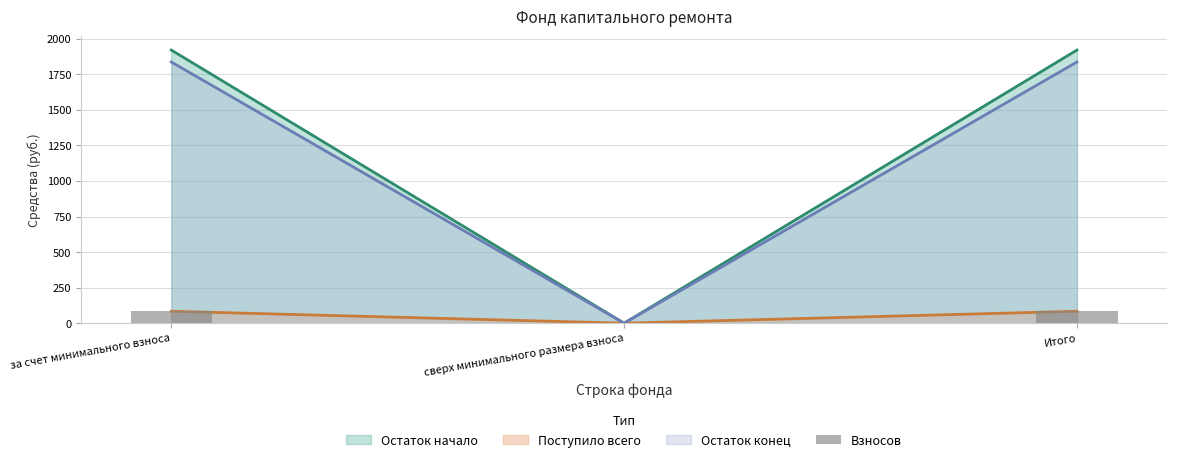

Count the number of values greater than 83.

2